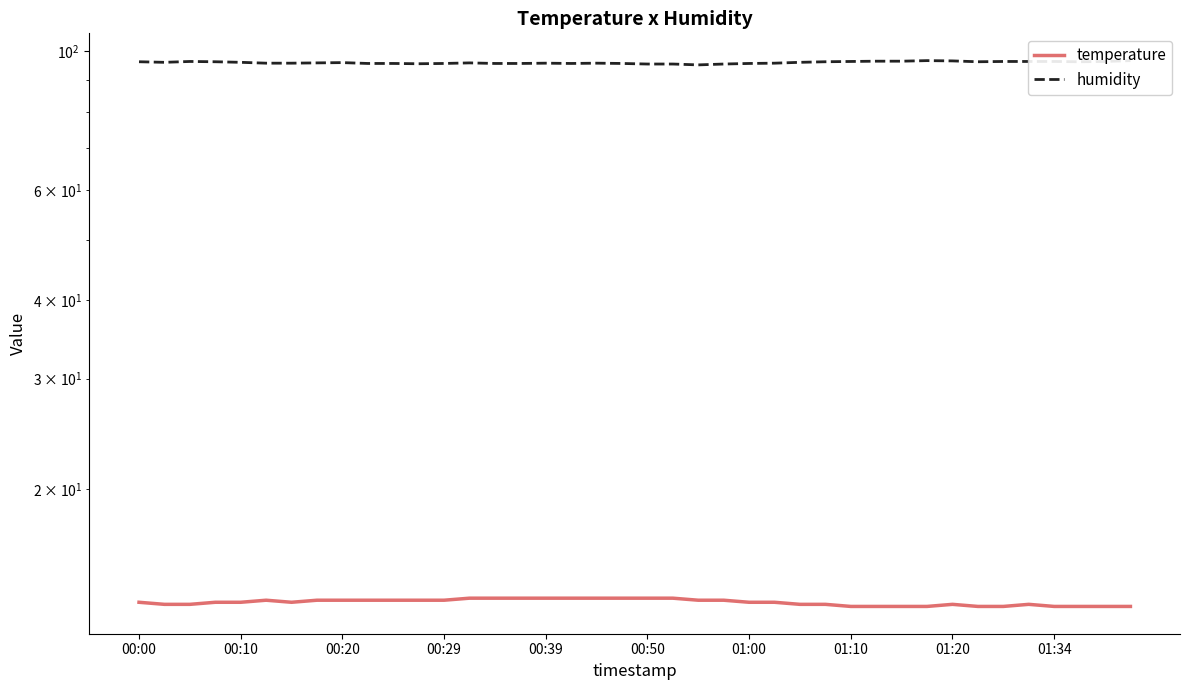

What are all the series names shown in the legend?

temperature, humidity